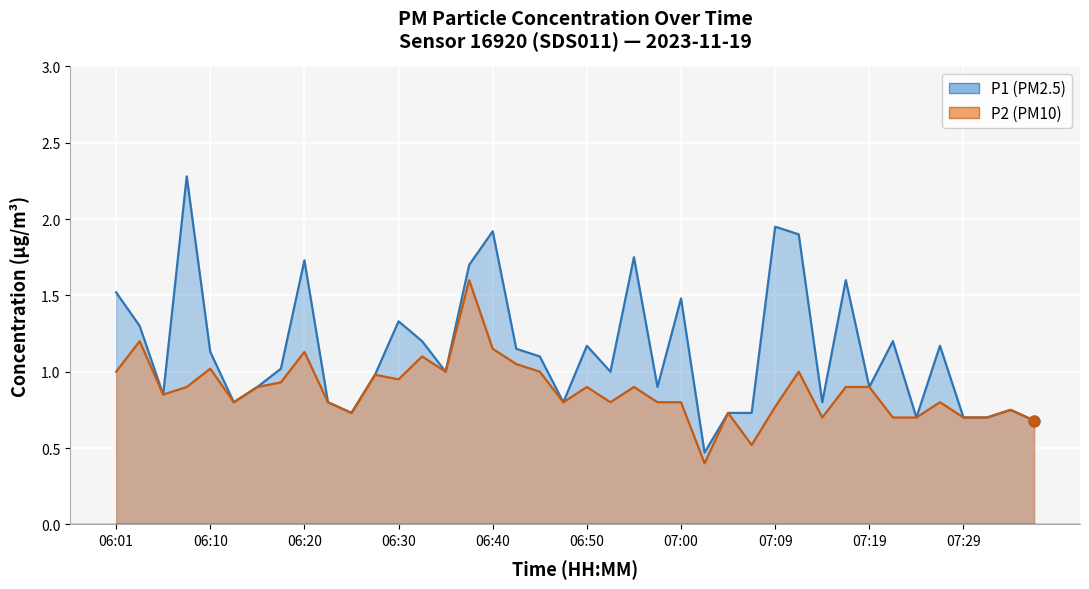

At how many categories does at least one series exceed 1?

20